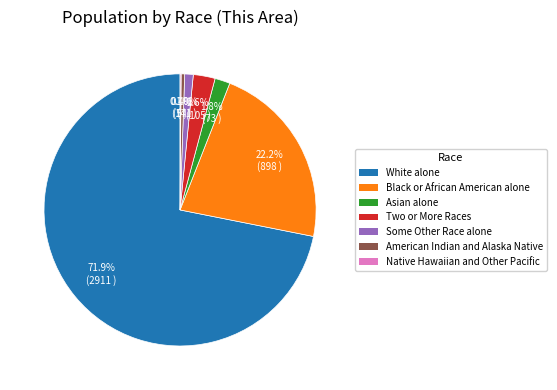

To the nearest percent, what percentage of the pie is White alone?

72%